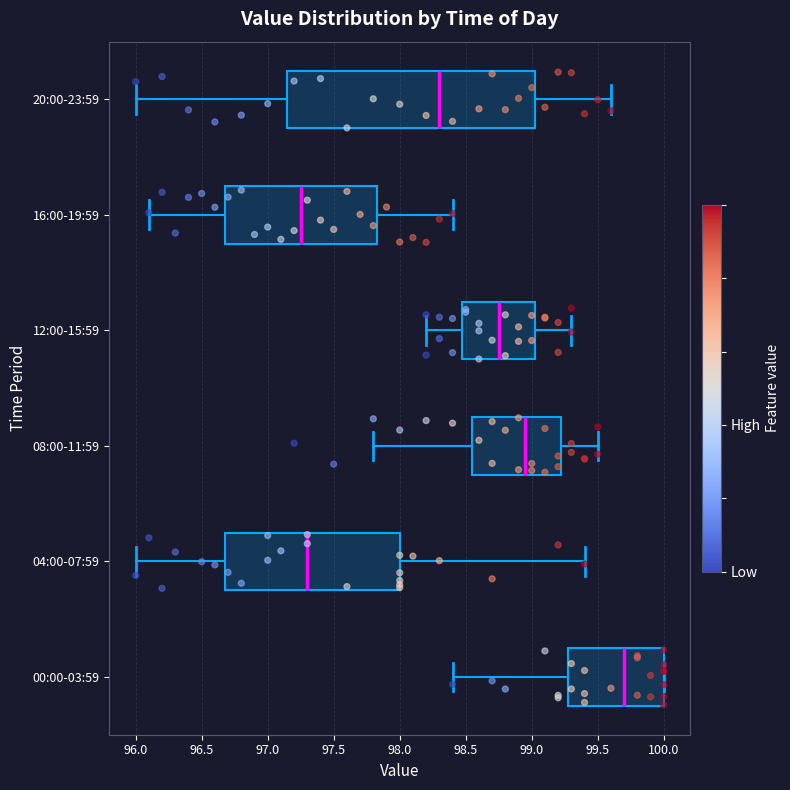

Which box has the furthest to the right median line?

00:00-03:59